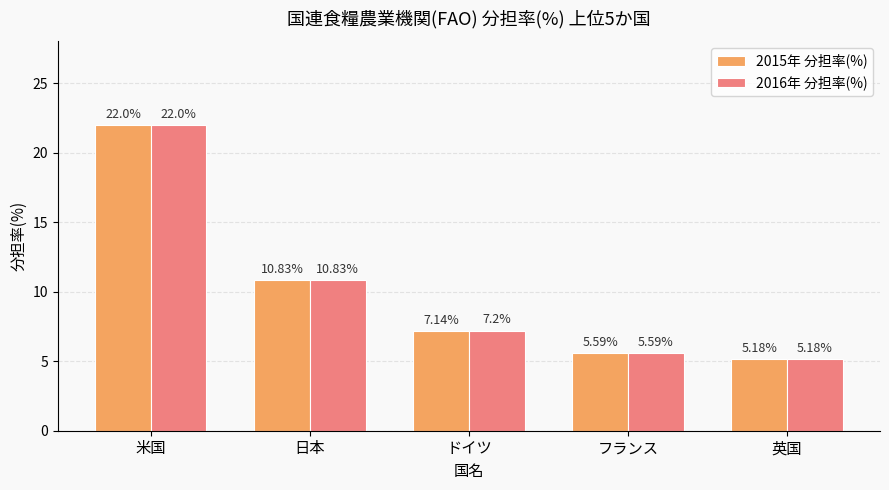

Which series has the largest total across all categories?

2016年 分担率(%)